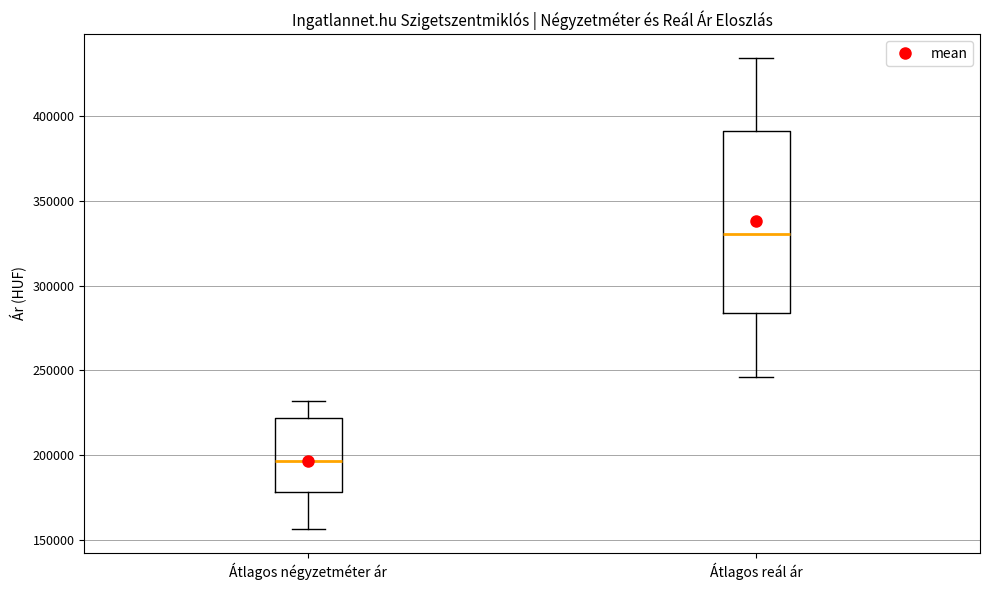

Which box's median line is the highest?

Átlagos reál ár